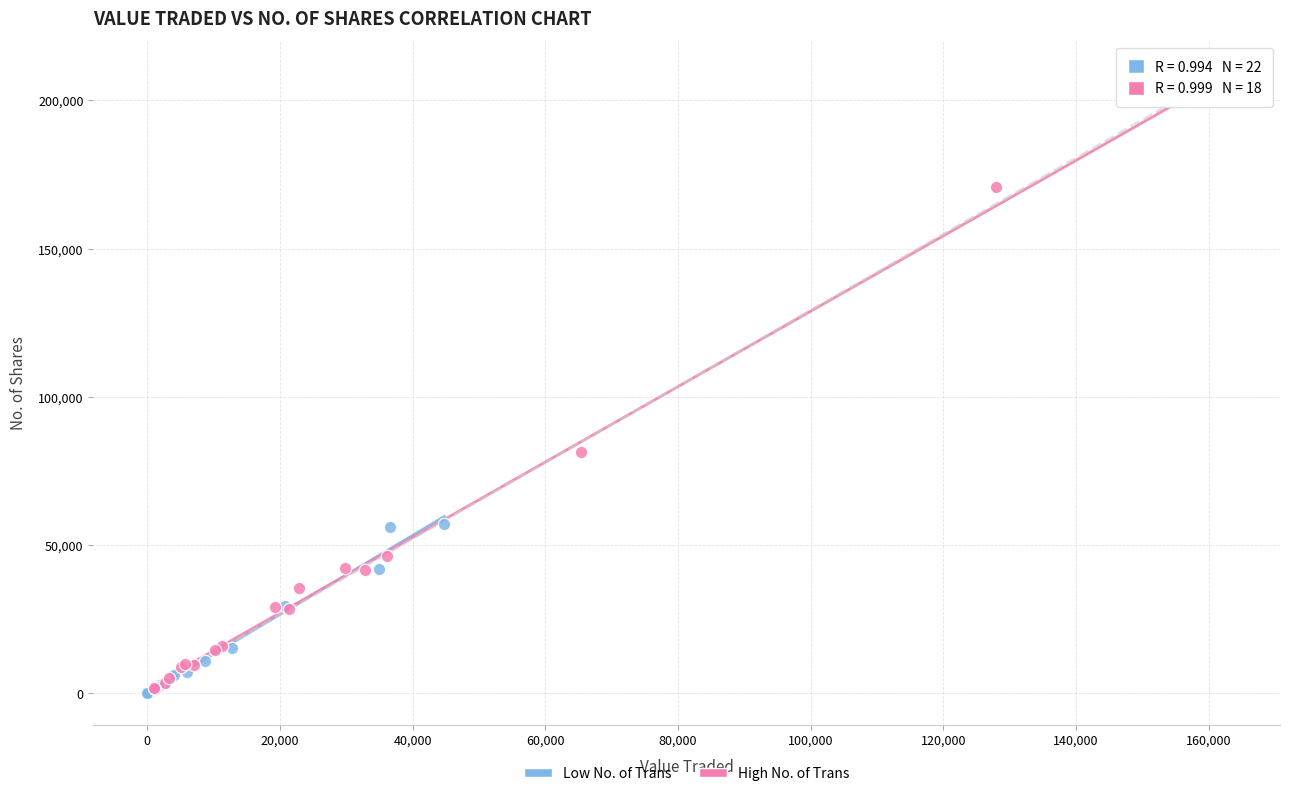

Which series contains the highest Y value?

High No. of Trans